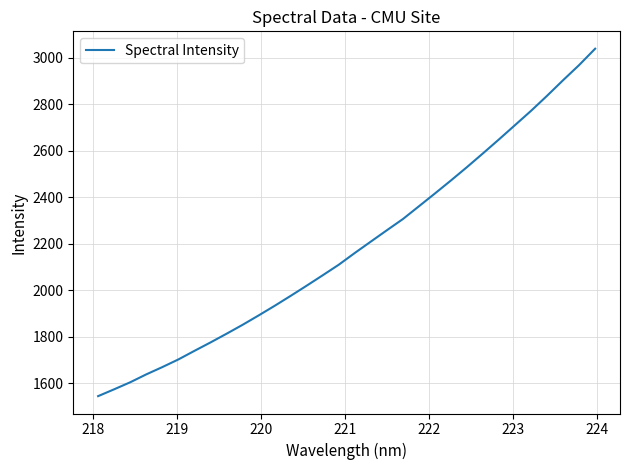

What is the minimum value shown in the chart?

1545.4